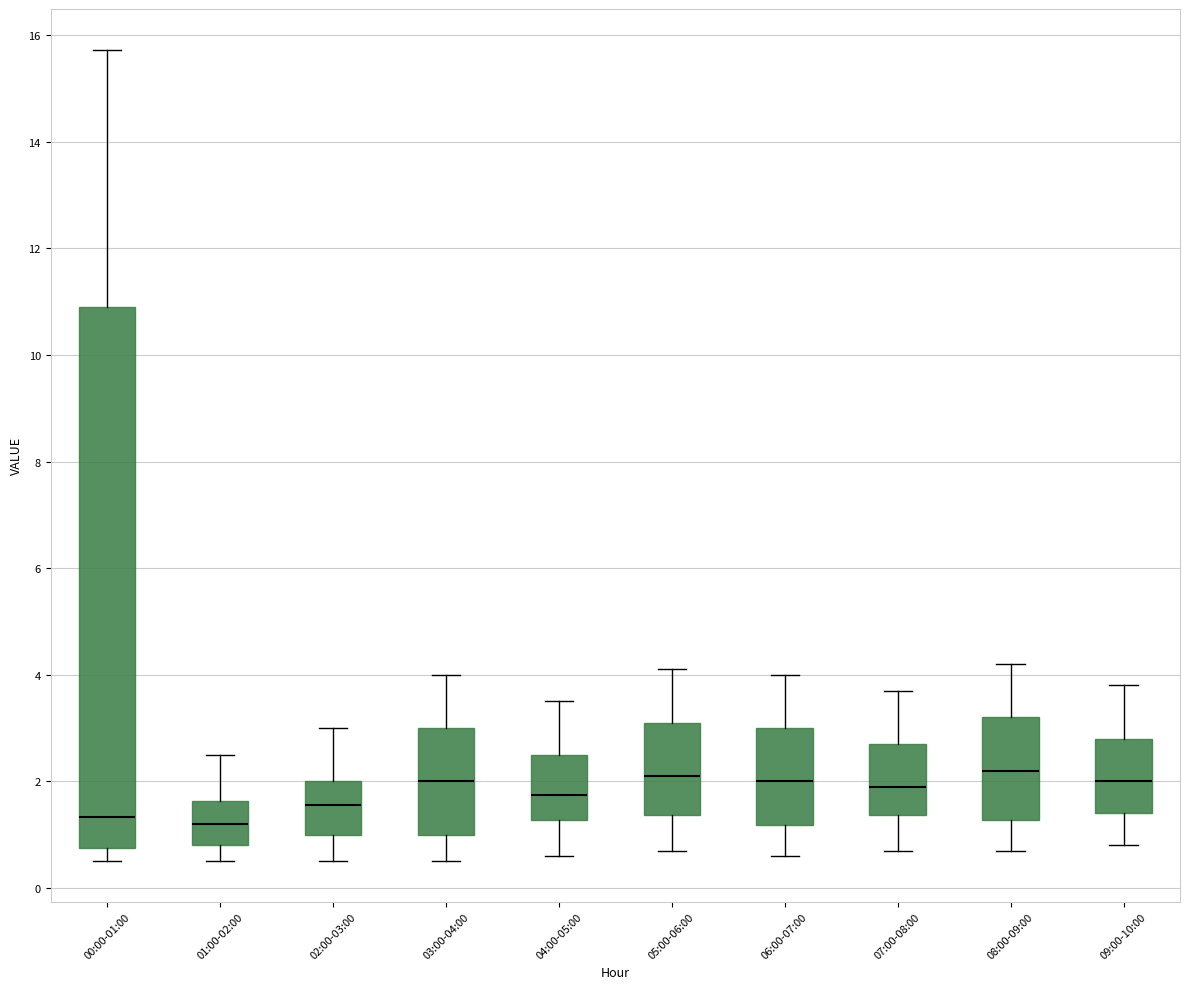

Where is the lower edge of the box for 05:00-06:00 on the y-axis? The values are not printed on the chart, so give them approximately, as read against the axis.

1.4